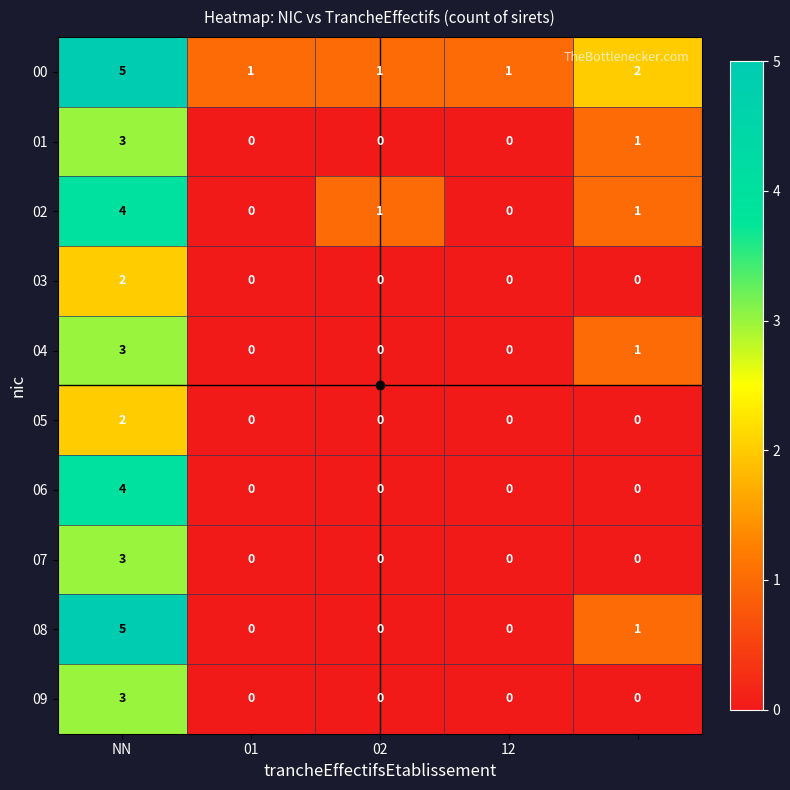

What is the maximum value shown in the chart?

5